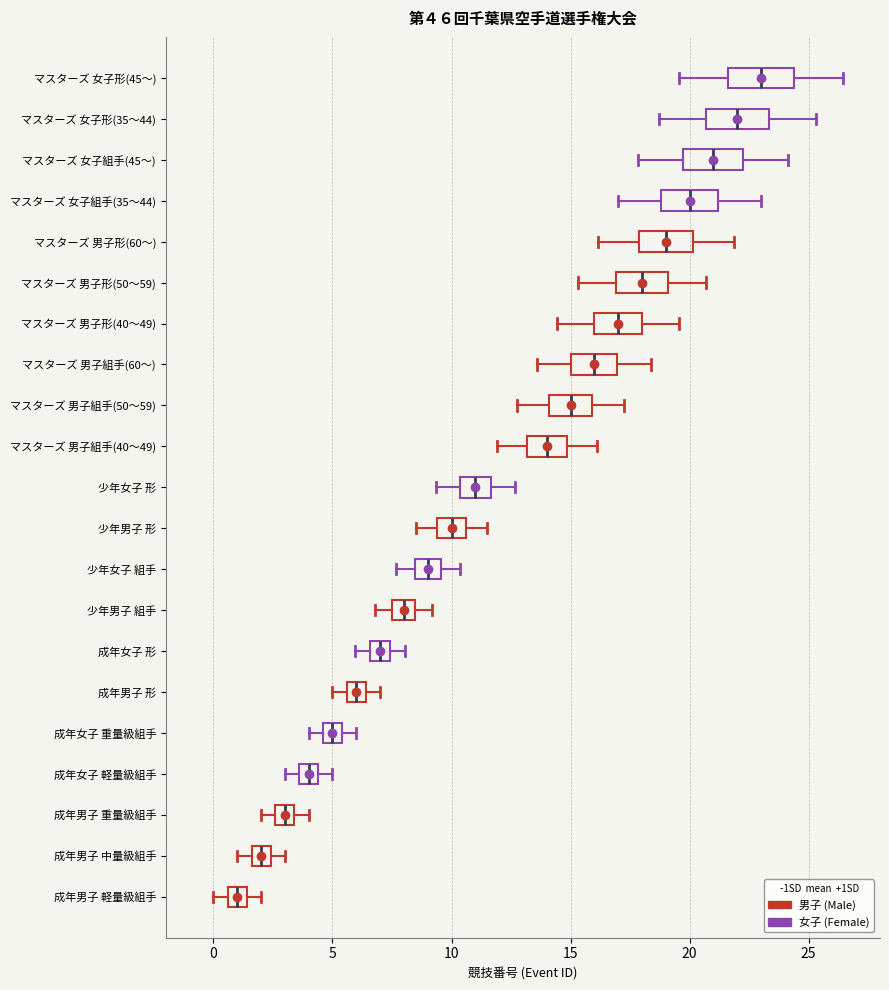

Where is the right edge of the box for マスターズ 男子形(40～49) on the x-axis? The values are not printed on the chart, so give them approximately, as read against the axis.

18.0